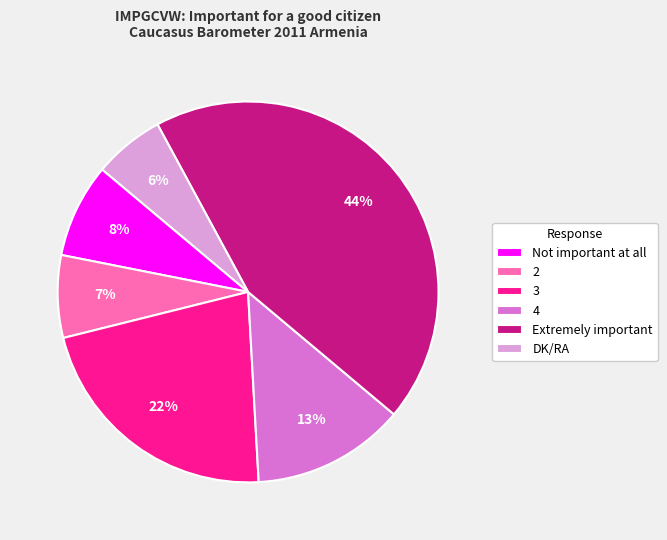

Combined, do Extremely important and 2 account for over 50%?

Yes